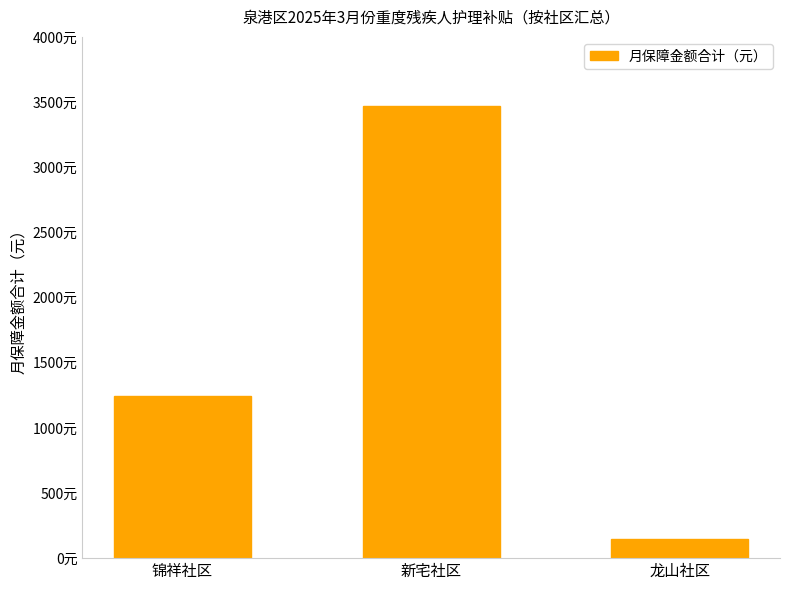

Does the chart contain any negative values?

No